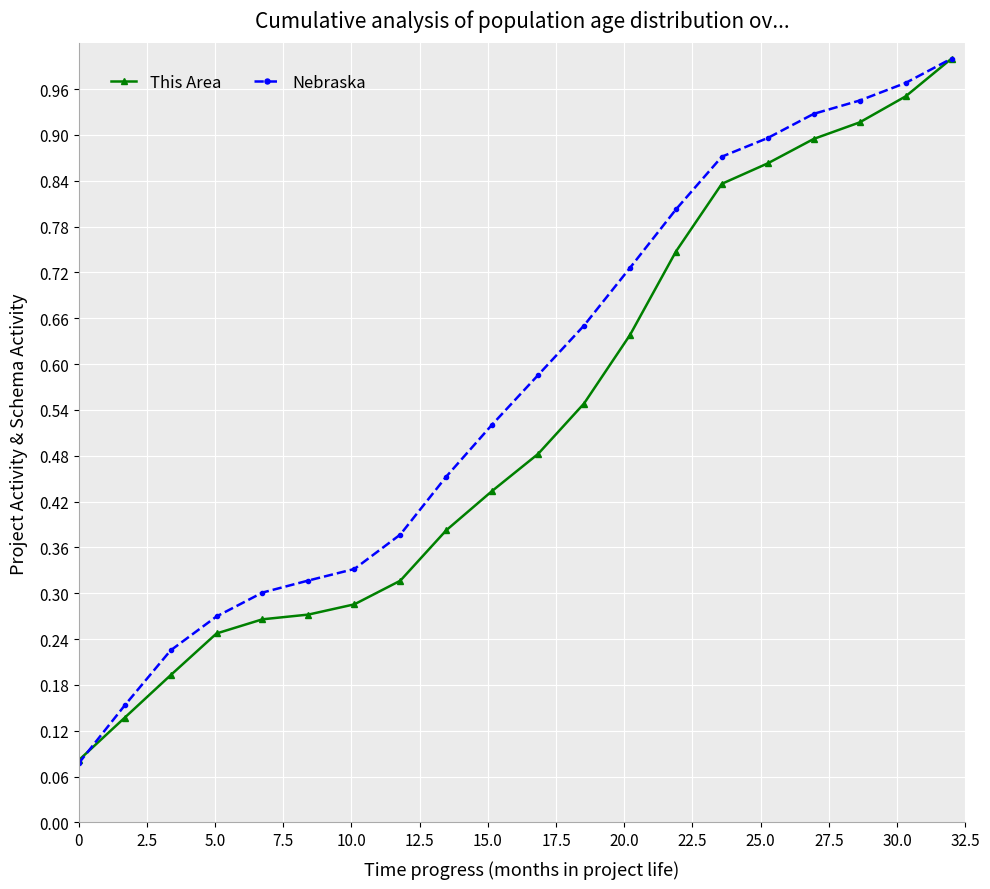

Rank the series by their average value, from lowest to highest.

This Area, Nebraska